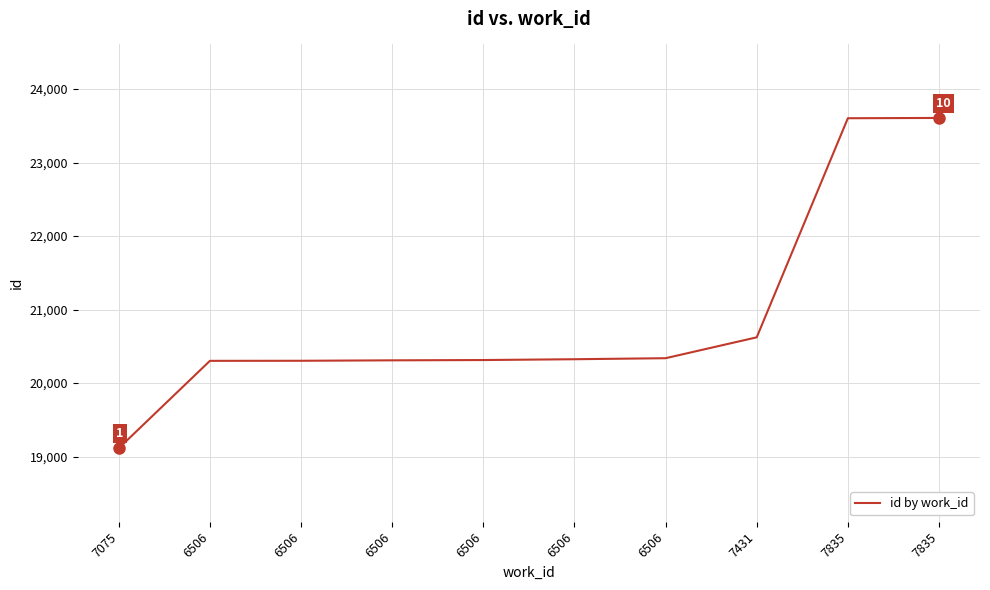

What is the change in value from 6506 to 6506?

+1